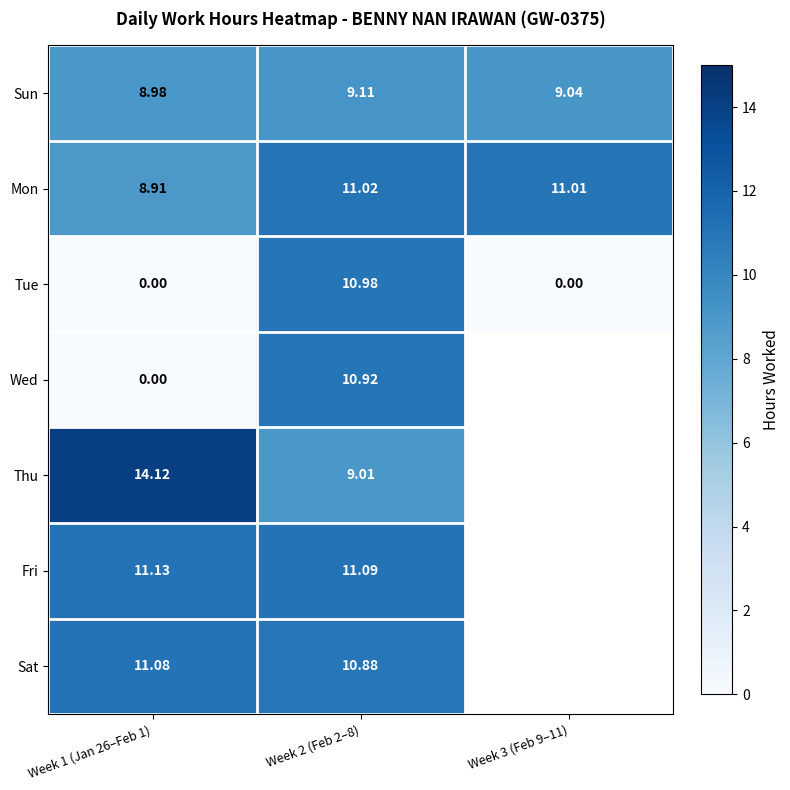

Where does the row_0 series first go above 9?

Week 2 (Feb 2–8)